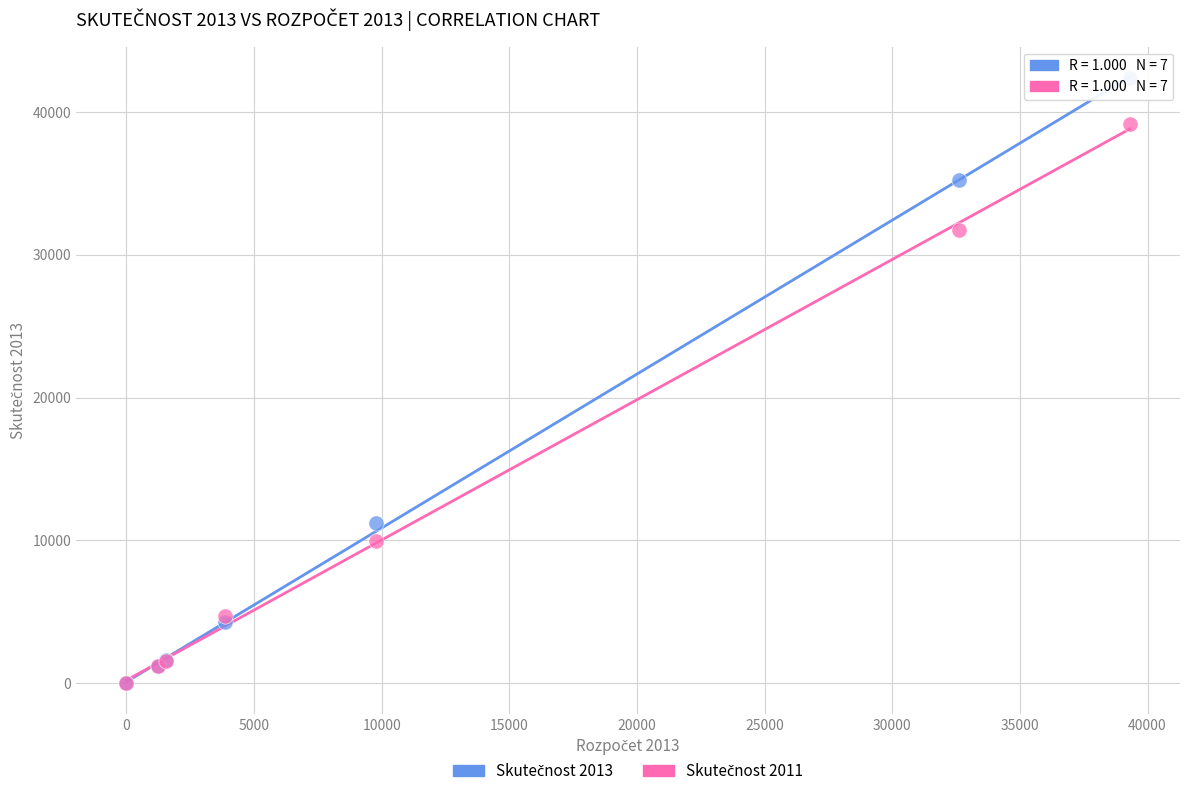

Across all series, what Y value is closest to 21179?

11213.2